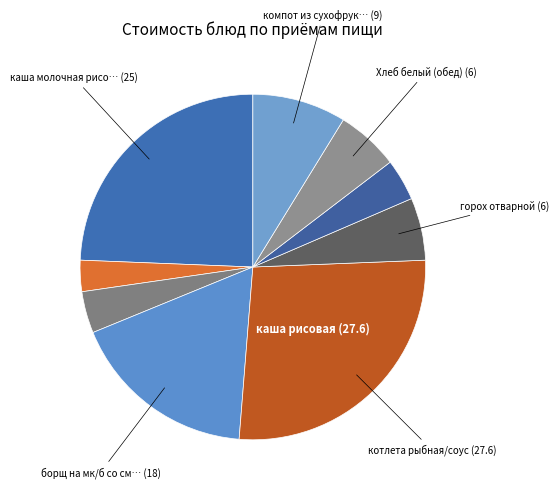

How many segments does this pie chart have?

9